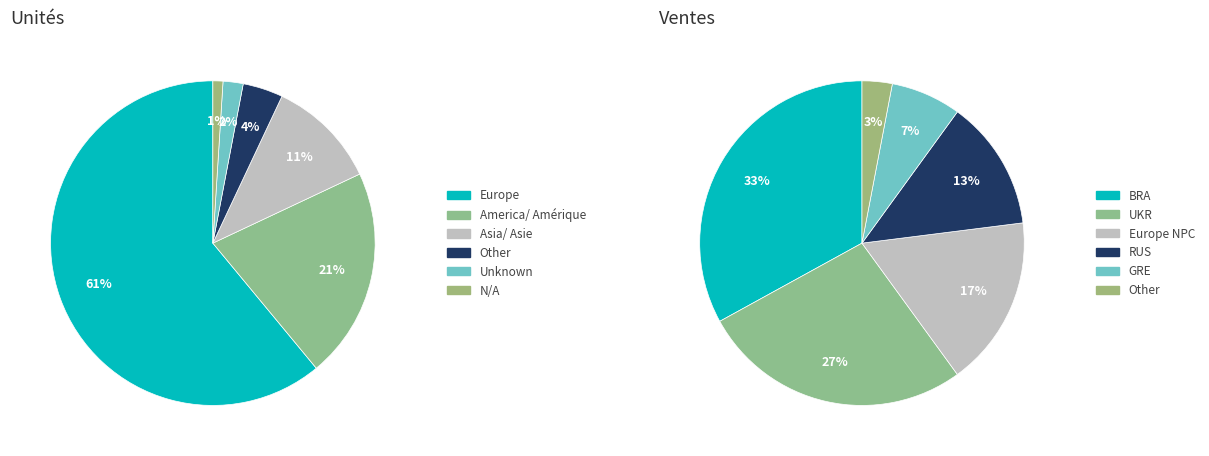

Is it true that 7 is 1% of the pie?

False